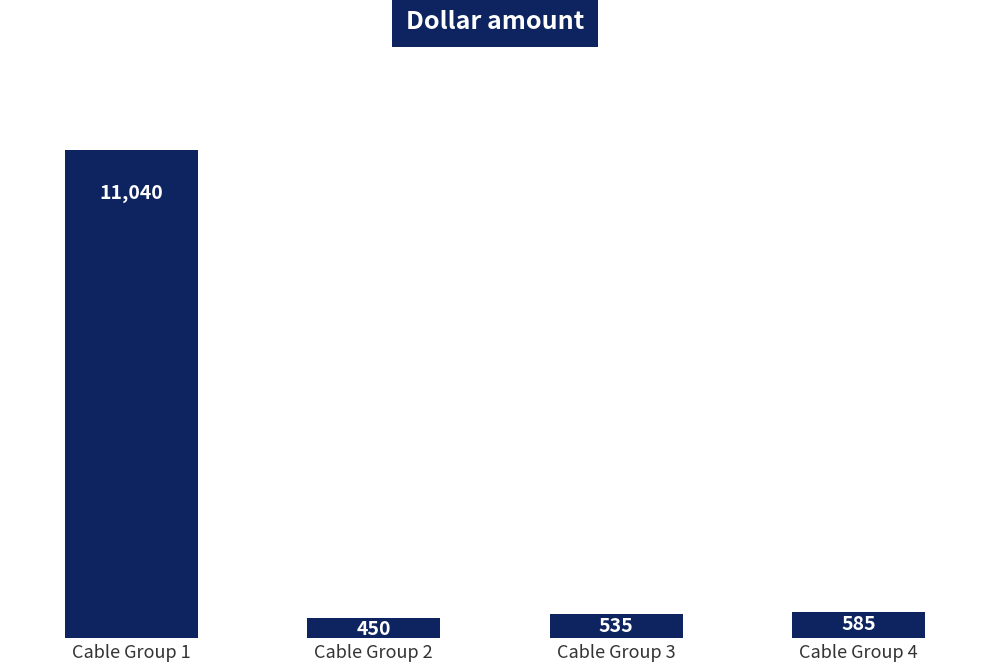

Reading left to right, what are all the values shown in this chart?

Cable Group 1=11040	Cable Group 2=450	Cable Group 3=535	Cable Group 4=585